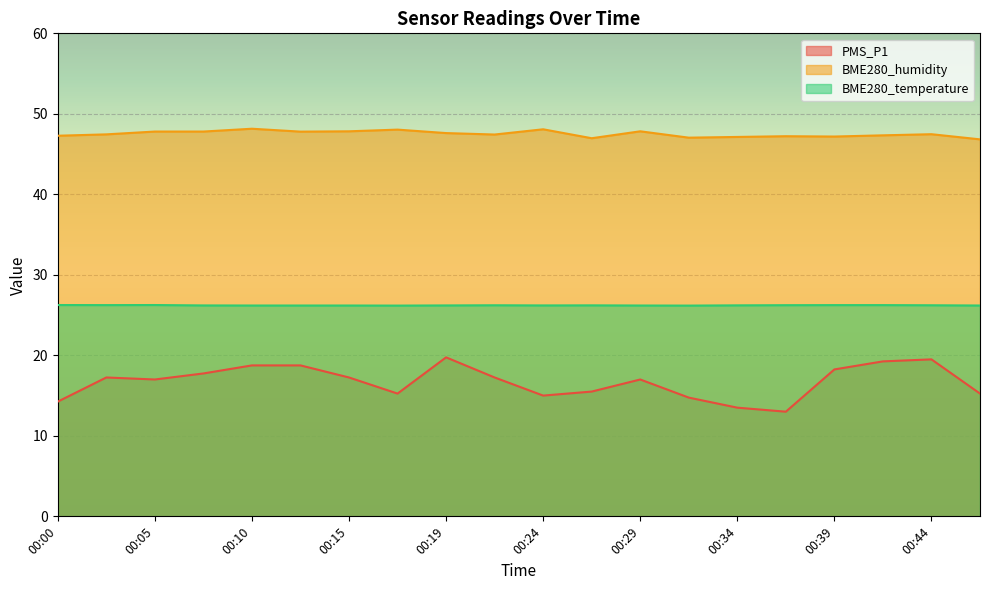

Reading left to right, transcribe all the data shown in this chart.

PMS_P1: 14.2	17.2	17.0	17.8	18.8	18.8	17.2	15.2	19.8	17.2	15.0	15.5	17.0	14.8	13.5	13.0	18.2	19.2	19.5	15.2
BME280_humidity: 47.3	47.5	47.8	47.8	48.1	47.8	47.8	48.0	47.6	47.4	48.1	47.0	47.8	47.0	47.1	47.2	47.2	47.3	47.5	46.8
BME280_temperature: 26.2	26.2	26.2	26.2	26.2	26.2	26.2	26.2	26.2	26.2	26.2	26.2	26.2	26.2	26.2	26.2	26.2	26.2	26.2	26.2